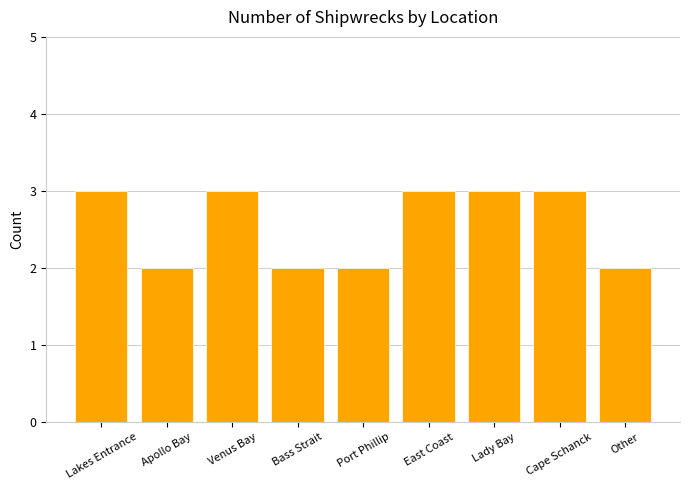

Reading left to right, list all the values displayed in this chart.

3	2	3	2	2	3	3	3	2